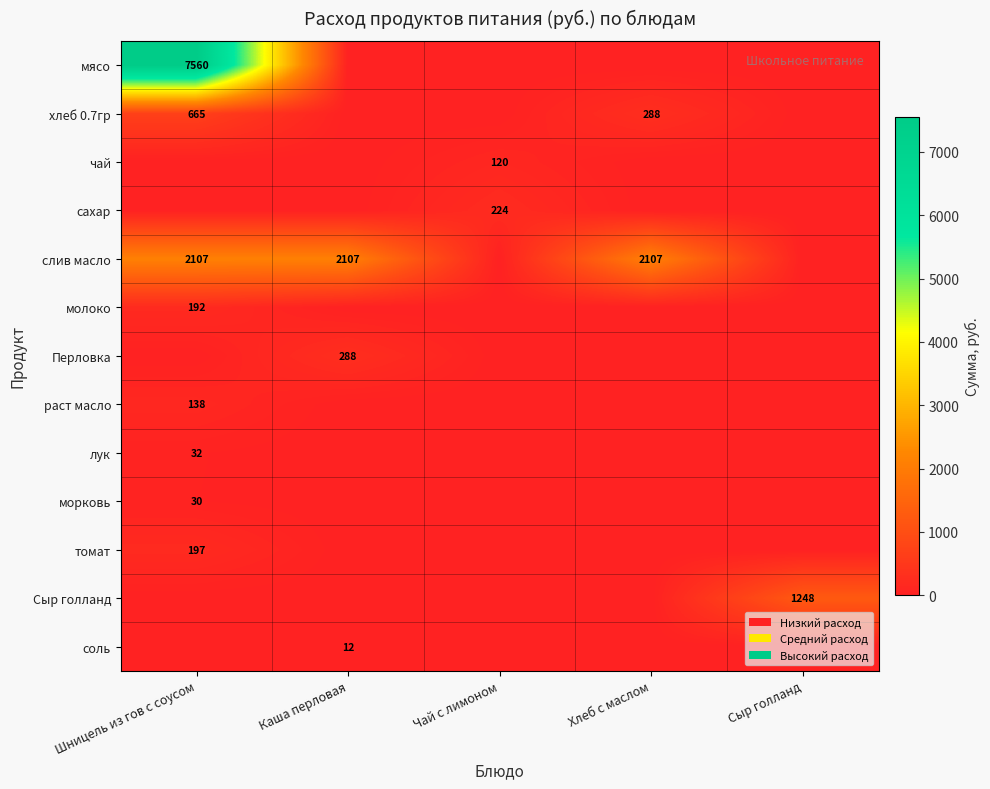

At how many categories does at least one series exceed 6396?

1